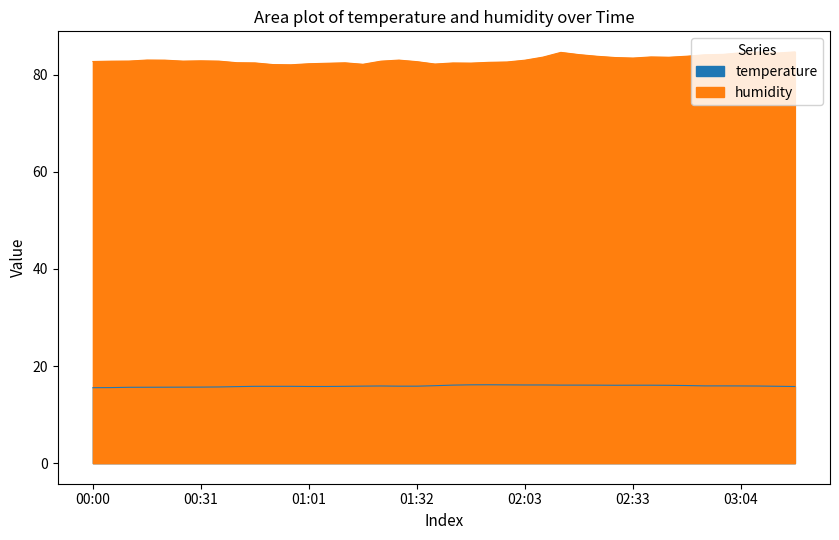

True or false: humidity and temperature cross at least once.

False